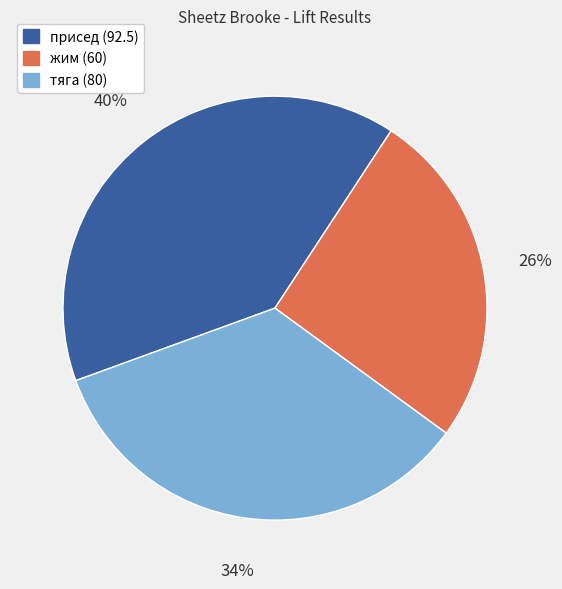

Between жим (60) and тяга (80), which is larger?

тяга (80)